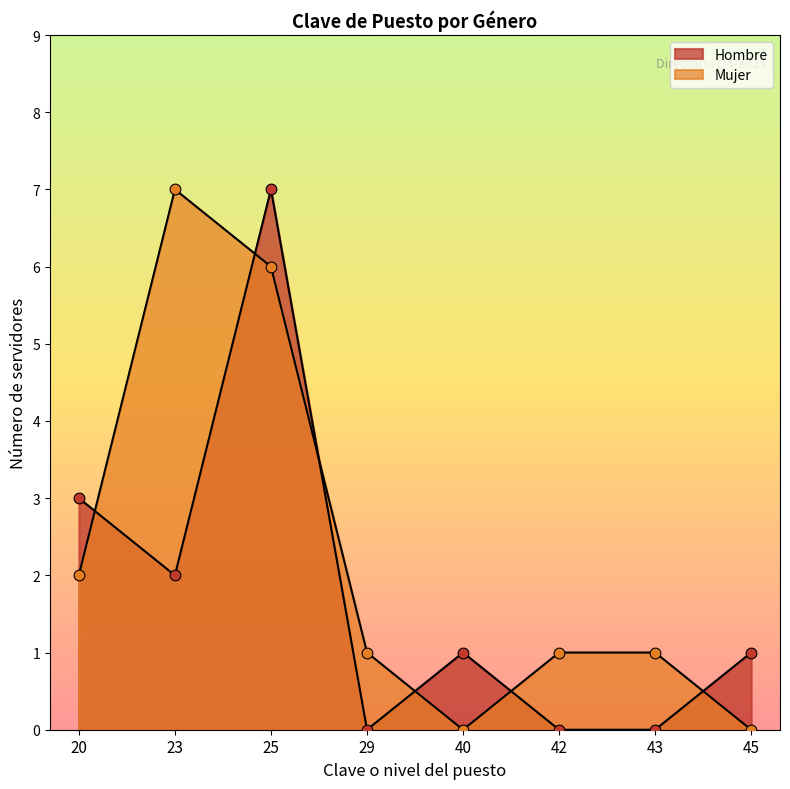

Is the value of Hombre at 29 greater than the value of Mujer at 42?

No